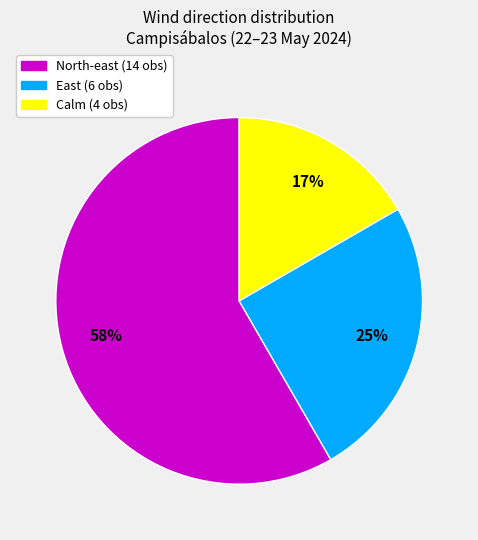

Is there any slice that represents more than half of the pie?

Yes